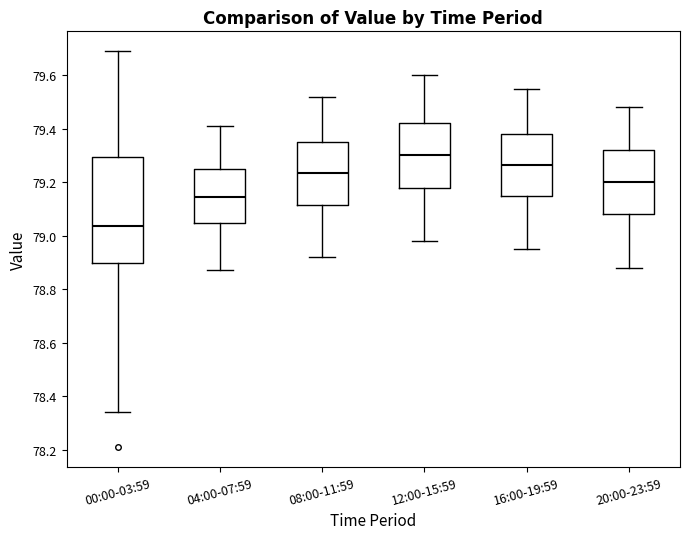

Which box is the tallest, from its lower edge to its upper edge?

00:00-03:59